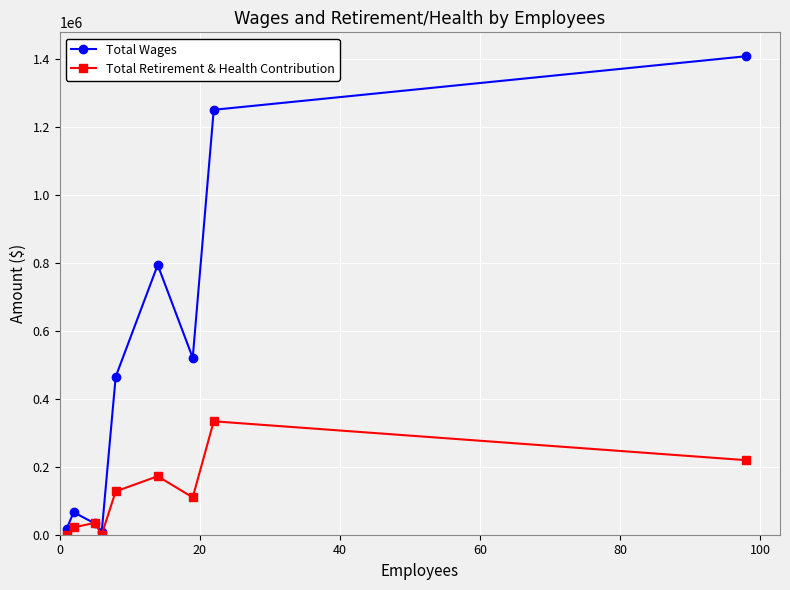

Which series has the widest spread of values?

Total Wages